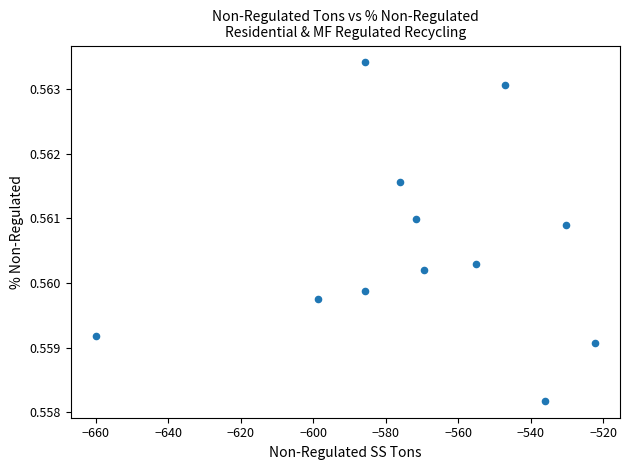

What is the average X value?

-569.8